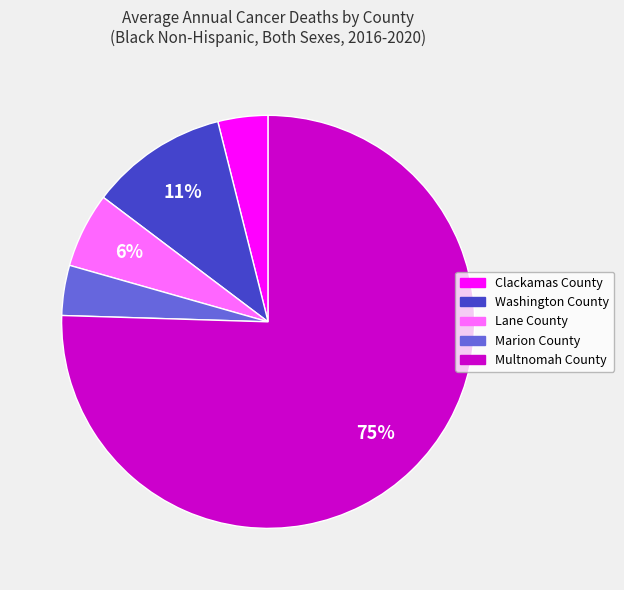

True or false: Multnomah County accounts for 75% of the total.

True